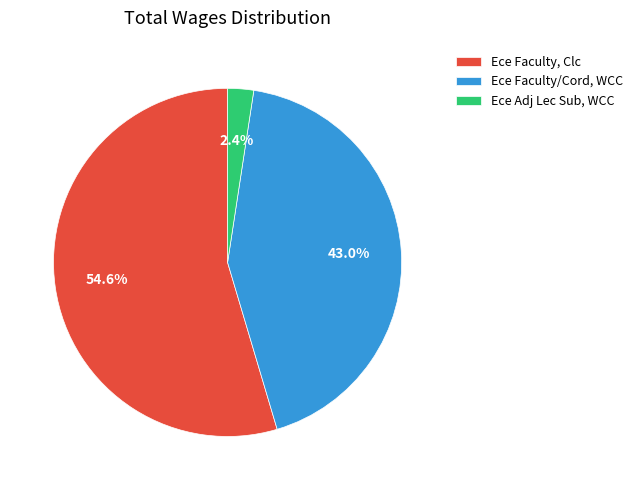

Which category has the smallest portion of the pie?

Ece Adj Lec Sub, WCC